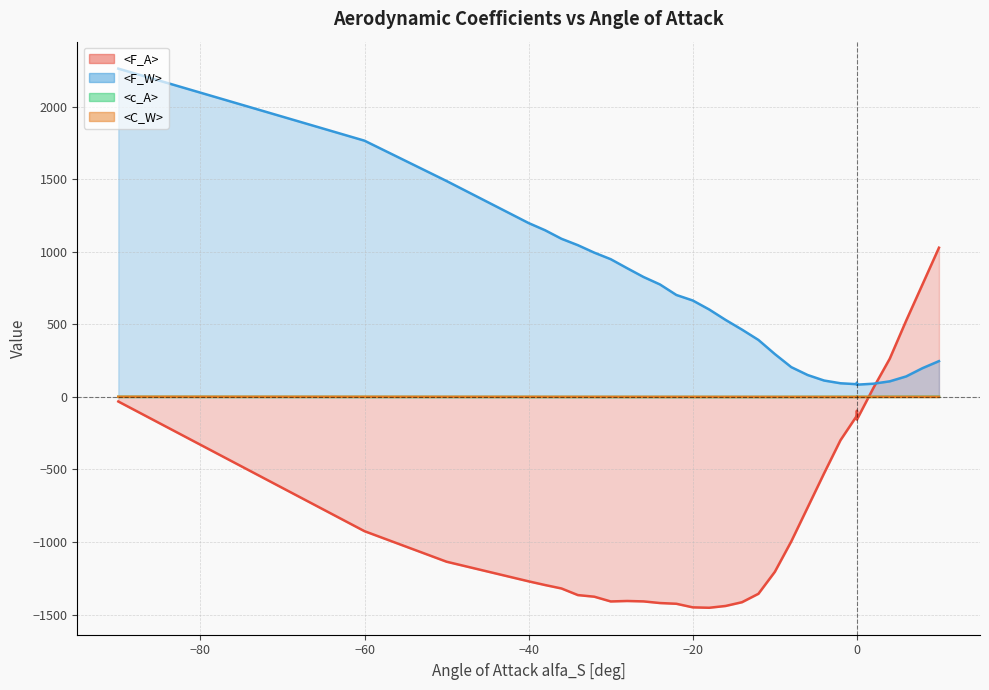

Where is <F_W> nearest to the value 1173?

-38